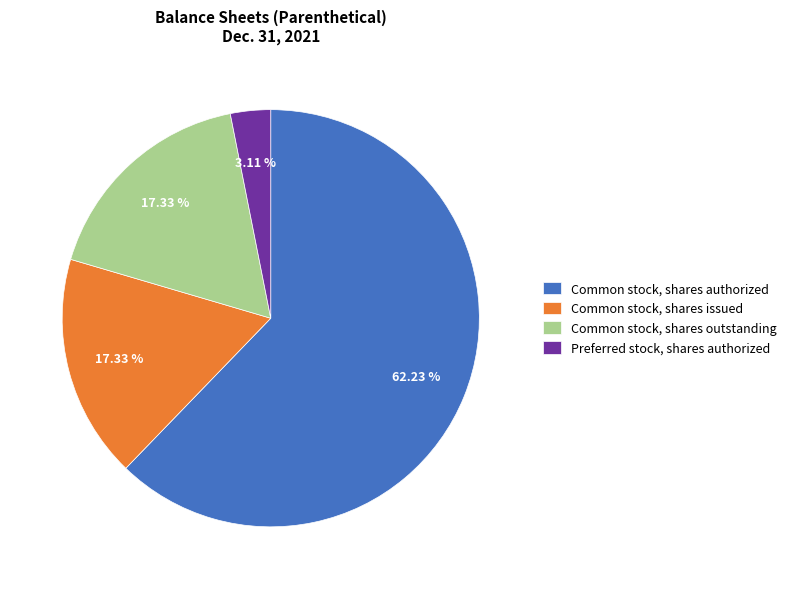

What is the majority slice?

Common stock, shares authorized